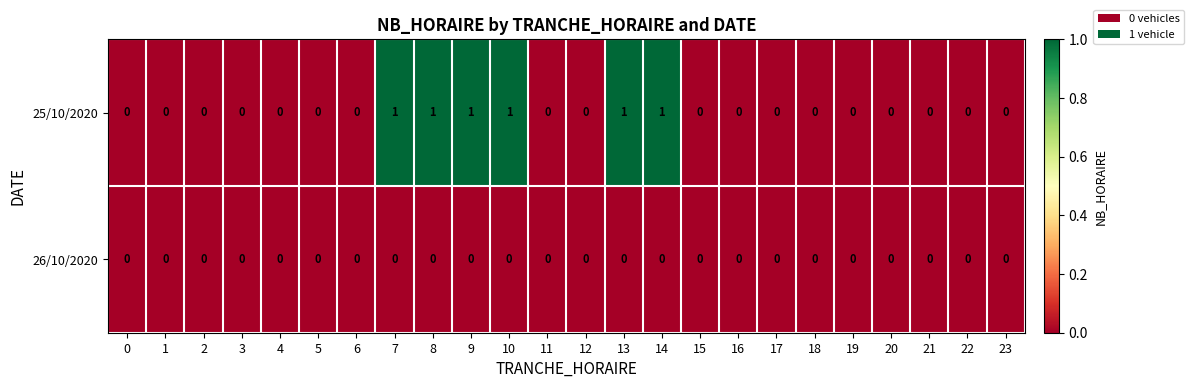

Which series has the largest total across all categories?

25/10/2020